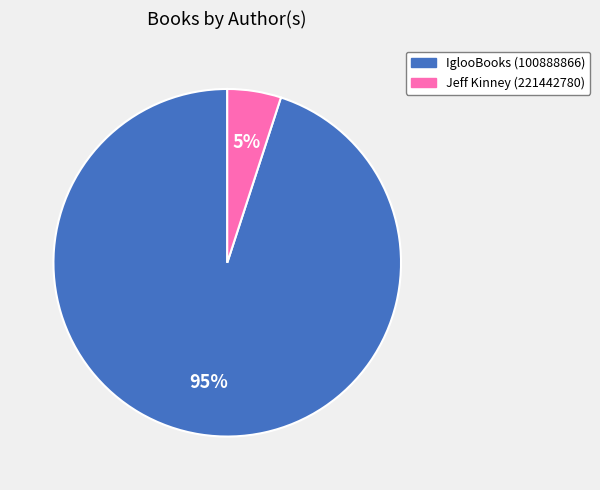

Do IglooBooks (100888866) and Jeff Kinney (221442780) together represent more than half of the pie?

Yes